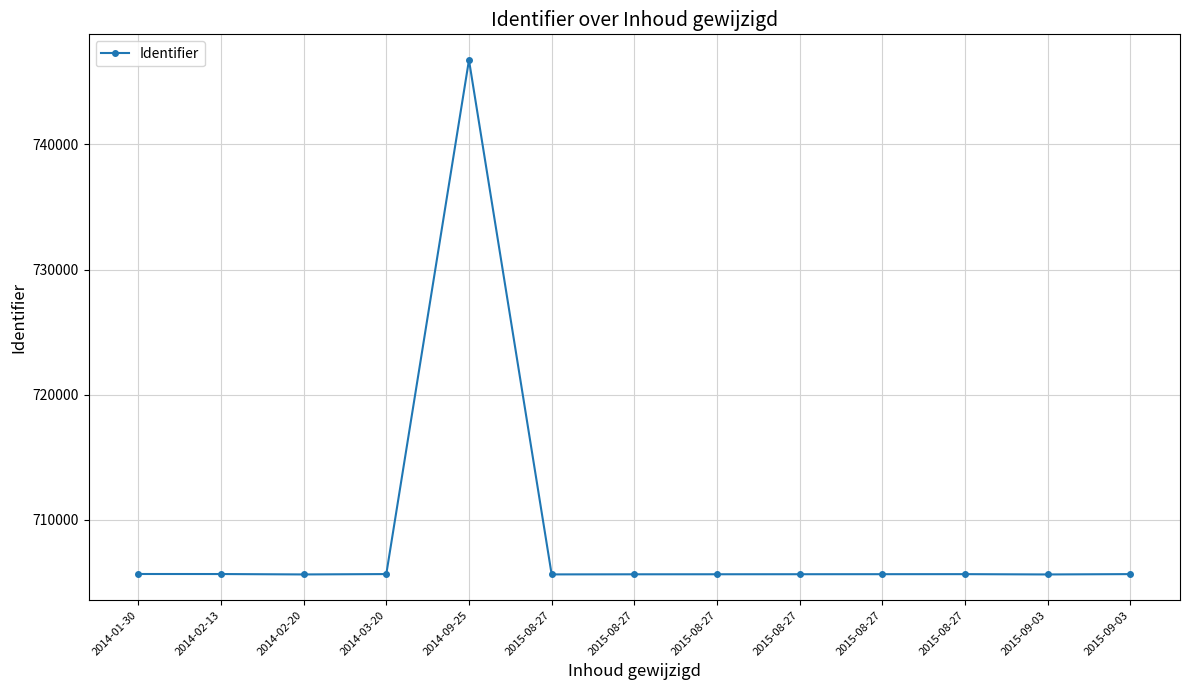

List the labels in order of value, largest first.

2014-09-25, 2014-01-30, 2014-02-13, 2014-03-20, 2015-09-03, 2015-08-27, 2015-08-27, 2015-08-27, 2015-08-27, 2015-08-27, 2015-08-27, 2014-02-20, 2015-09-03